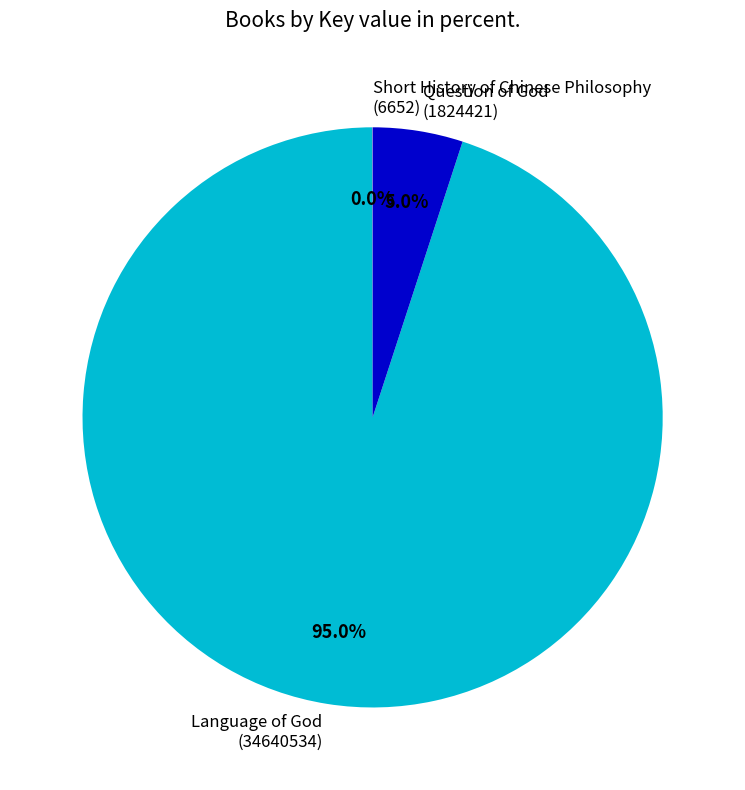

What is the largest slice in the pie chart?

Language of God (34640534)